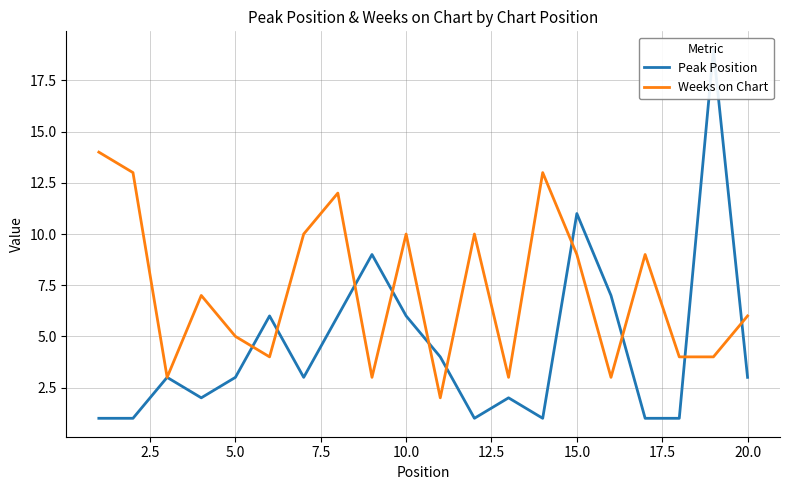

Is it true that Weeks on Chart equals 3 at 20.0?

False